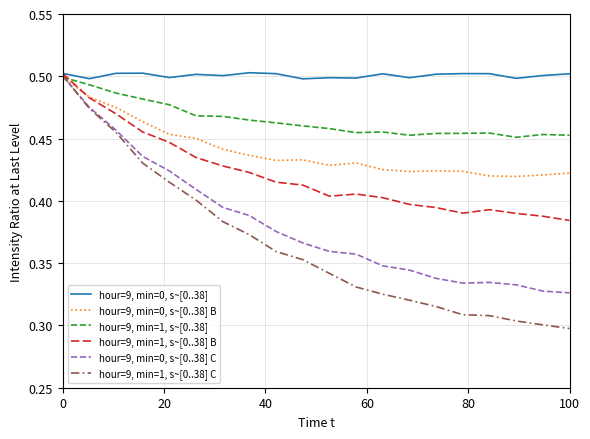

Which series has the largest total across all categories?

hour=9, min=0, s~[0..38]